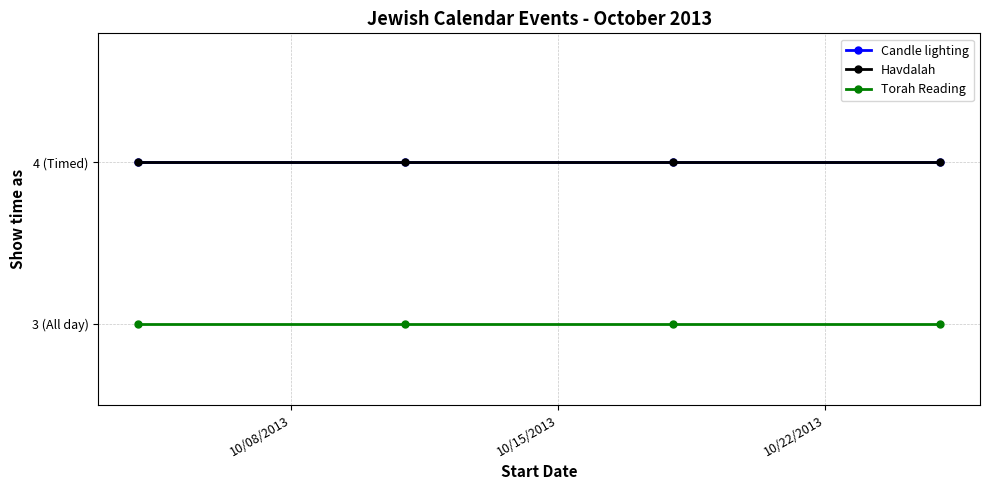

Is this an area chart (filled region under the line)?

No